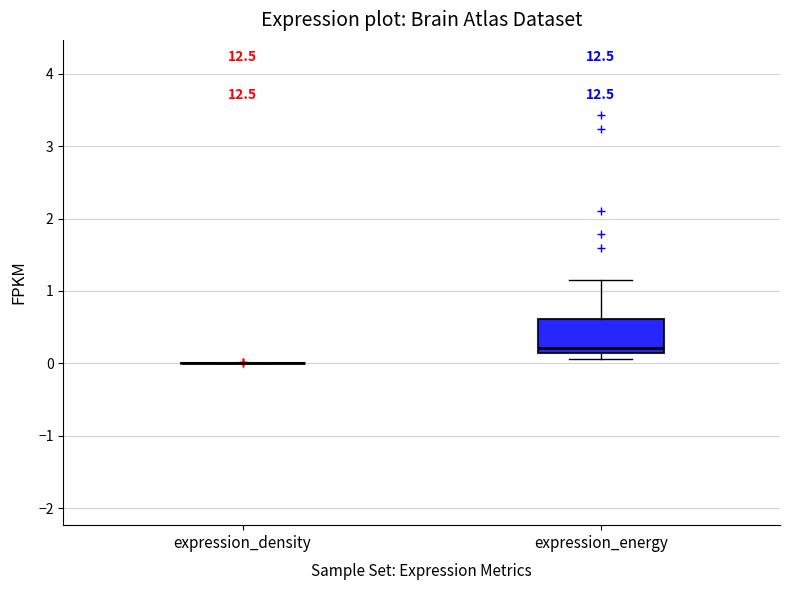

Reading left to right, read every box against the y-axis: the position of its median line, the range the box covers, and the ends of its whiskers. The values are not printed on the chart, so give them approximately, as read against the axis.

expression_density: box collapsed to a line at 0.0, whiskers 0.0 to 0.0
expression_energy: median 0.2, box 0.1 to 0.6, whiskers 0.1 (just below the box's lower edge) to 1.1